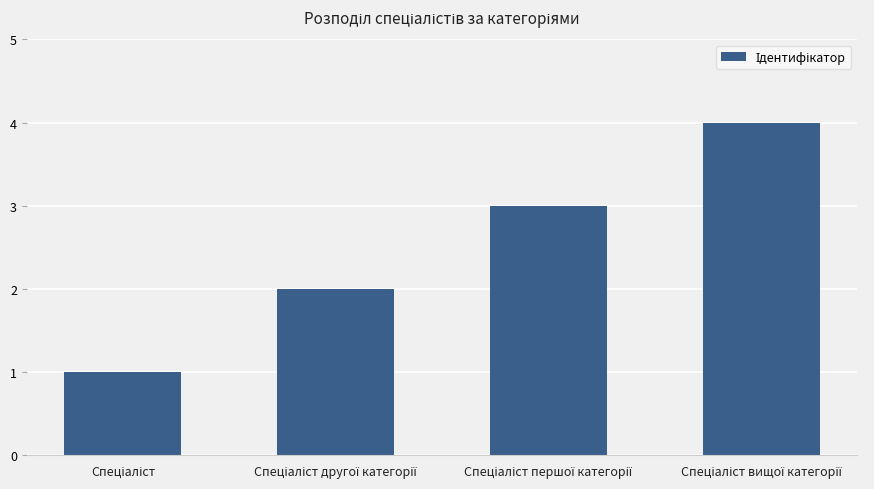

What is the greatest value displayed?

4